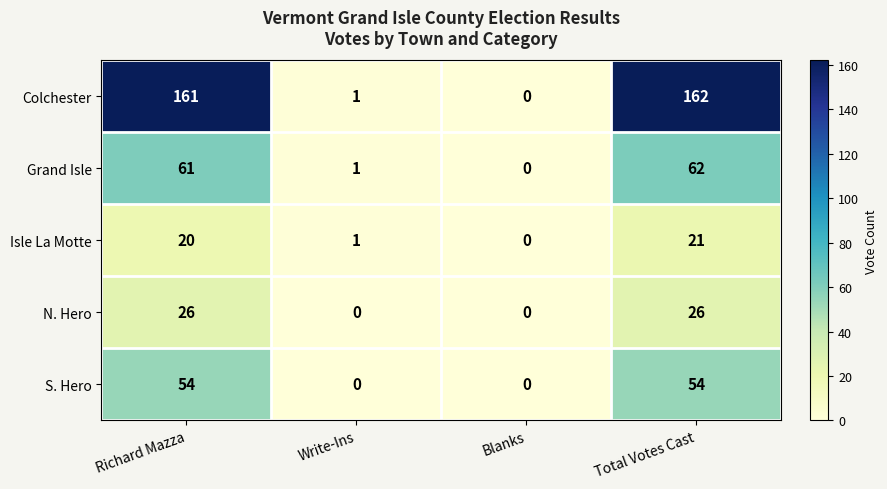

At Total Votes Cast, list the series in order from smallest to largest.

Isle La Motte, N. Hero, S. Hero, Grand Isle, Colchester